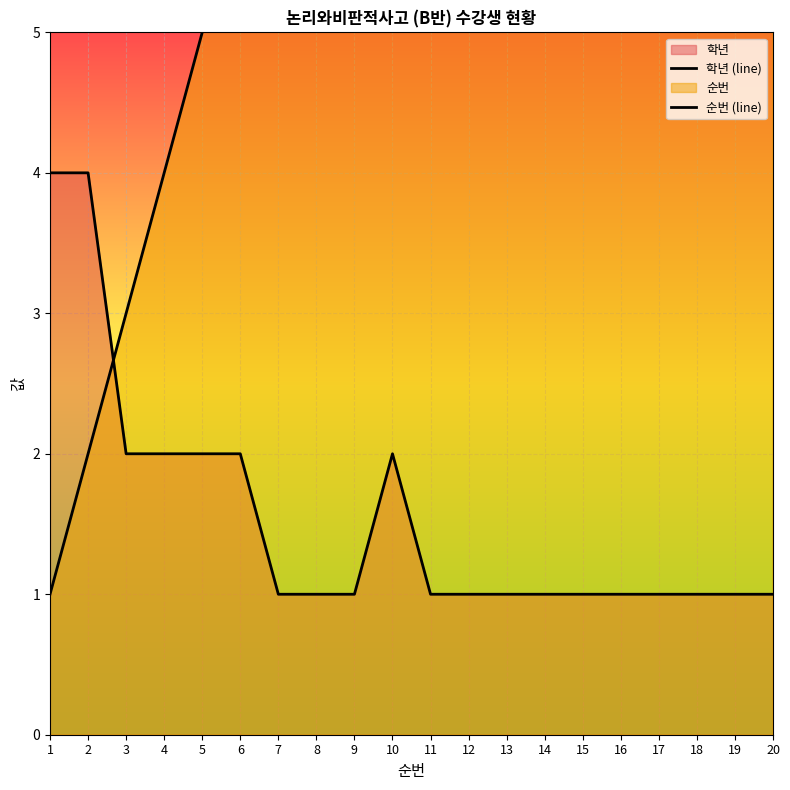

Reading right to left, extract all data points from this chart.

학년 (line): 1	1	1	1	1	1	1	1	1	1	2	1	1	1	2	2	2	2	4	4
순번 (line): 20	19	18	17	16	15	14	13	12	11	10	9	8	7	6	5	4	3	2	1